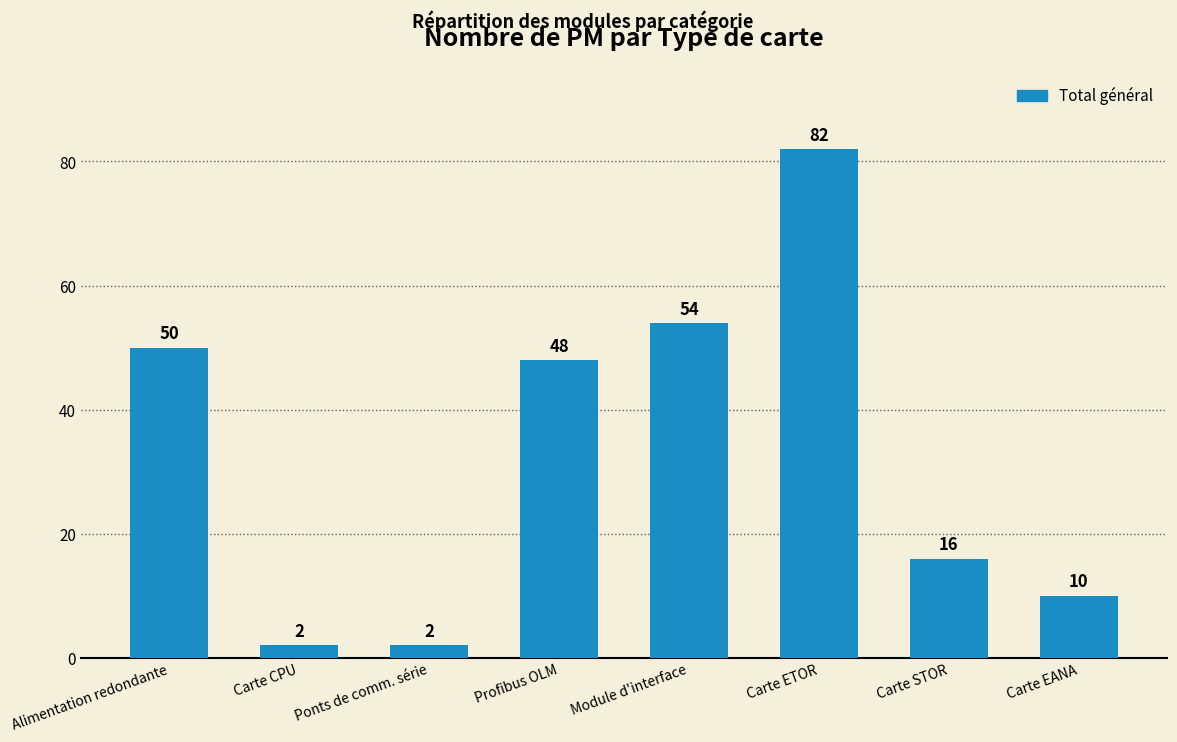

The value at Carte ETOR is 147. True or false?

False